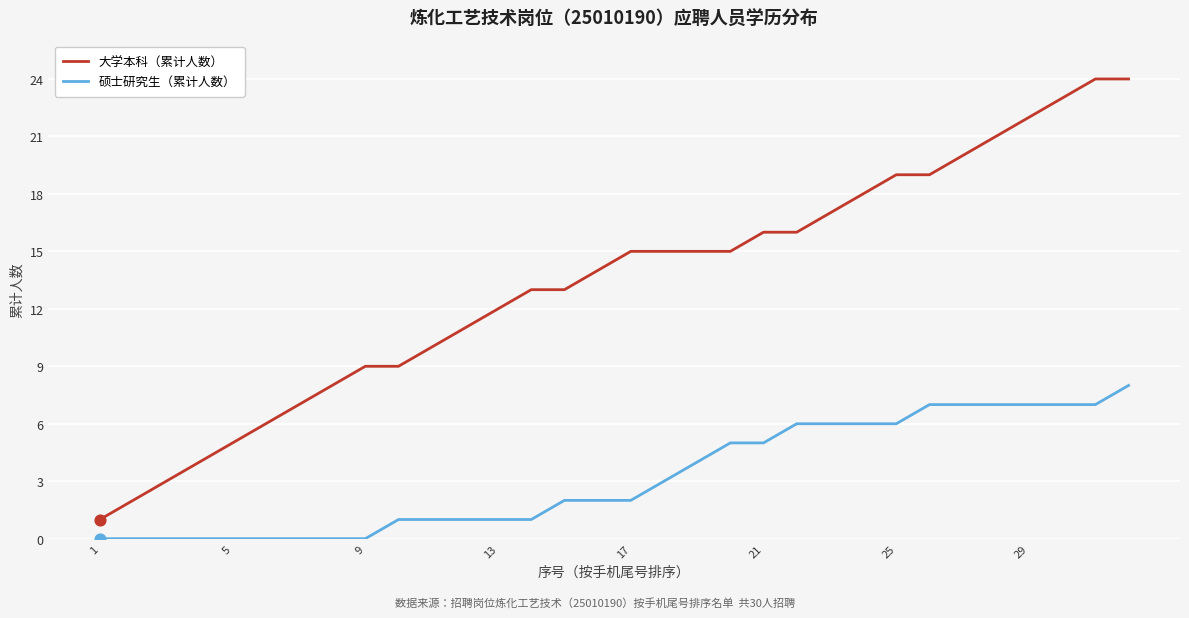

What are all the series names shown in the legend?

大学本科（累计人数）, 硕士研究生（累计人数）